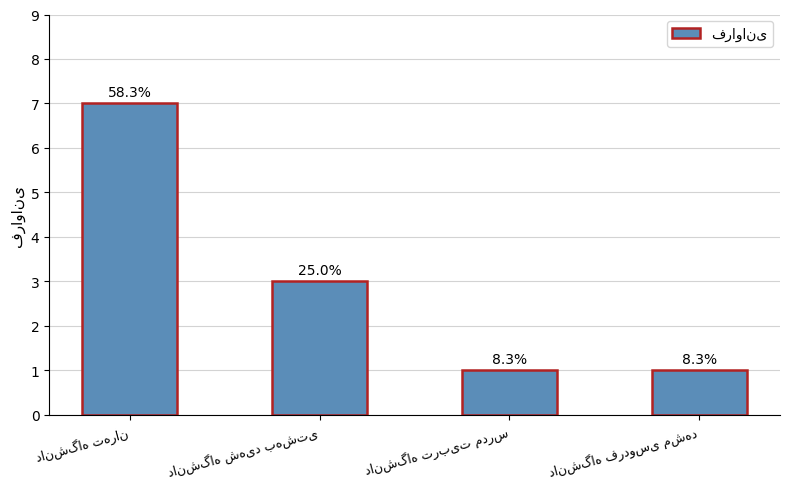

How many bars are there in total?

4